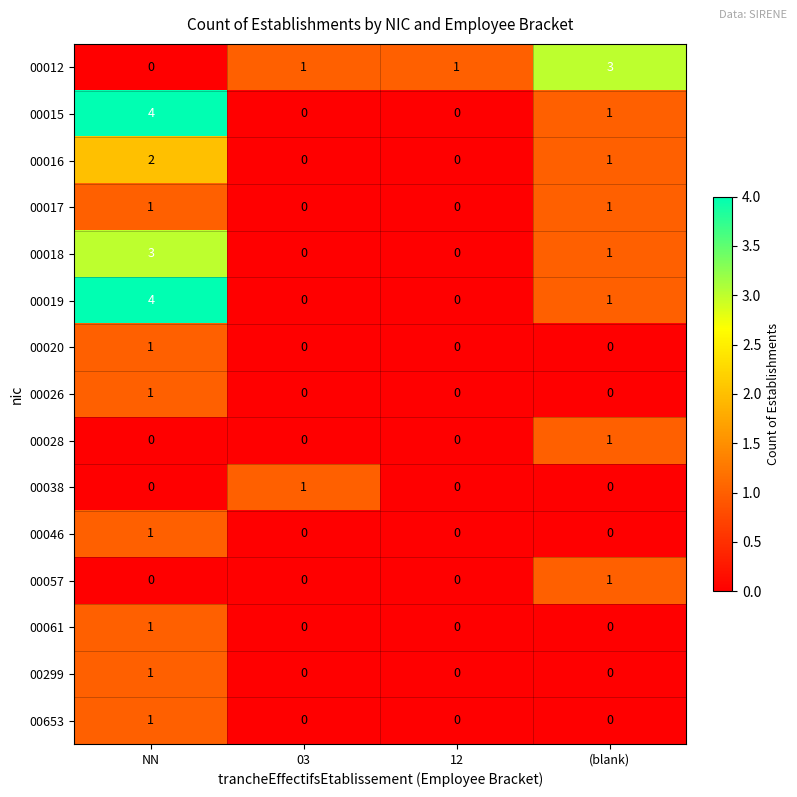

Between 12 and (blank), which series saw the biggest shift?

00012